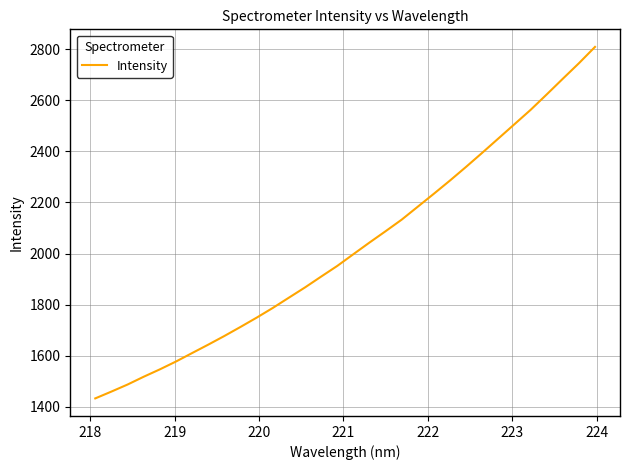

What is the maximum value shown in the chart?

2808.4